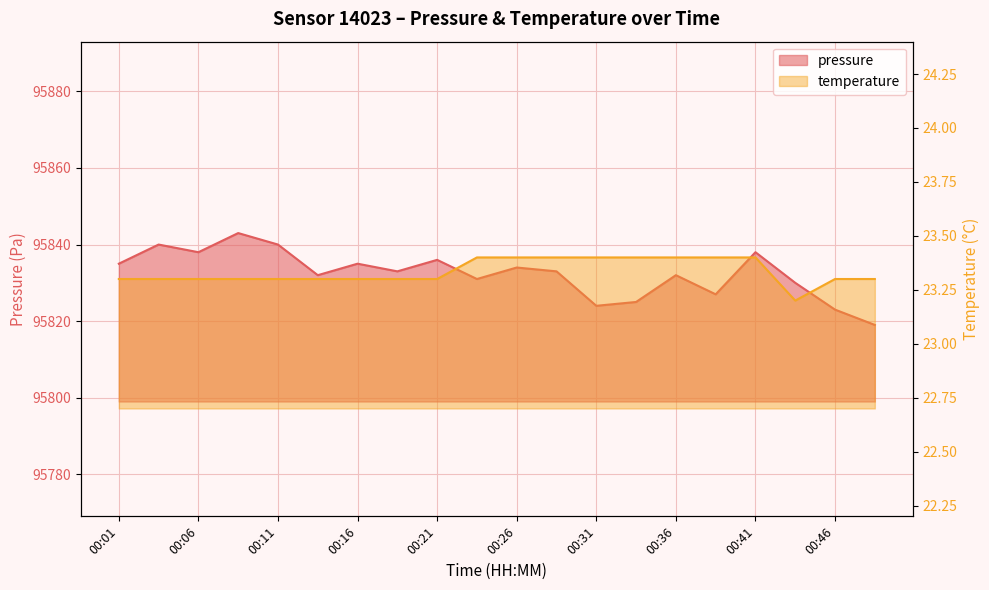

Which category has the lowest value in the pressure series?

00:48